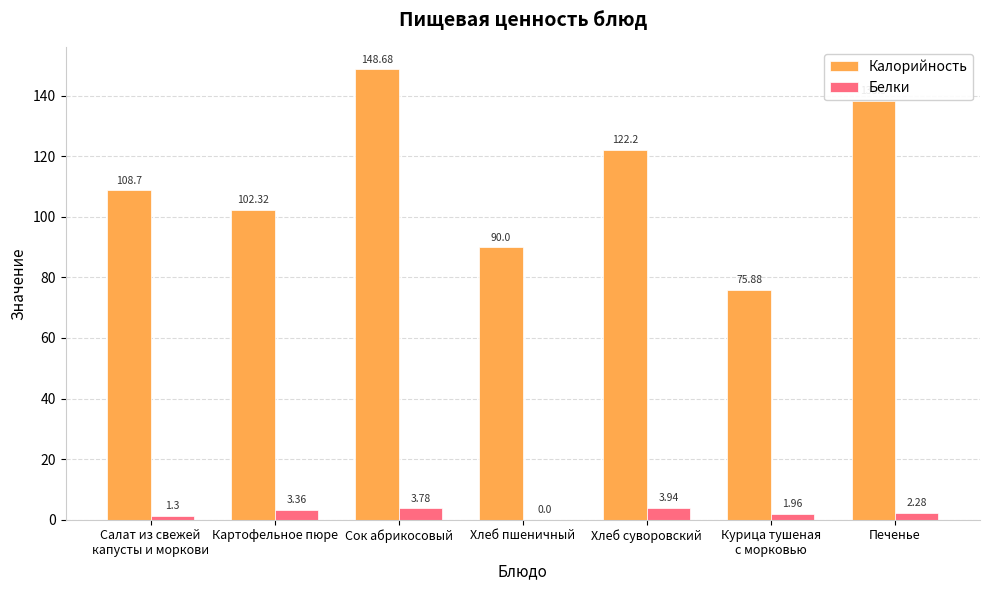

Between Сок абрикосовый and Печенье, which series saw the biggest shift?

Калорийность